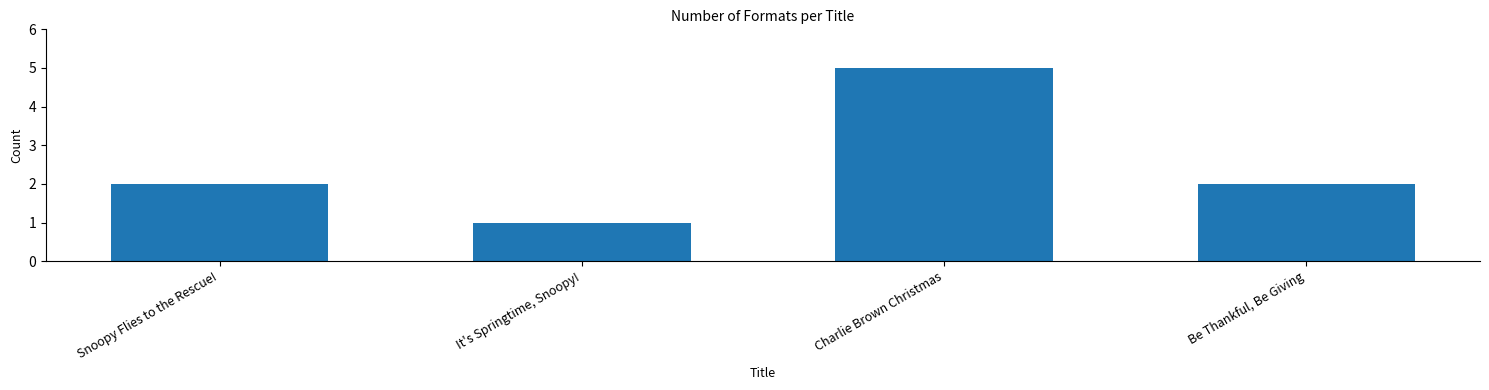

How many values are between 2 and 5?

3